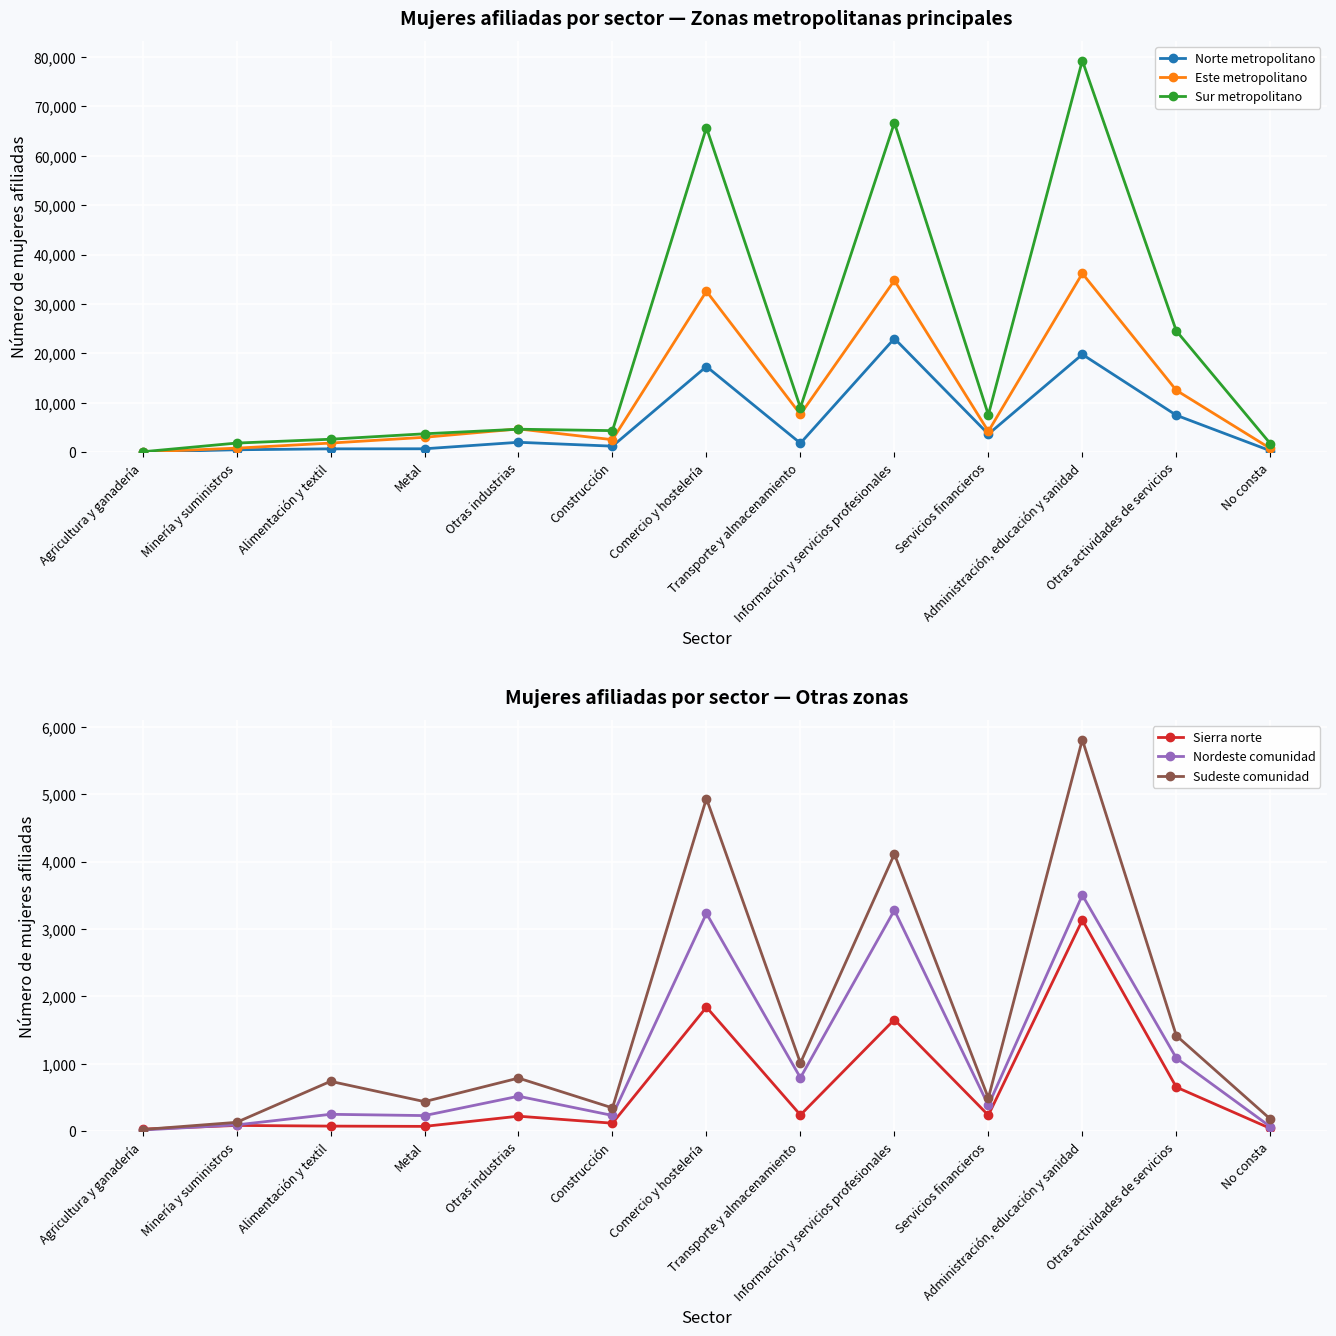

Between Minería y suministros and No consta, which is larger?

Minería y suministros